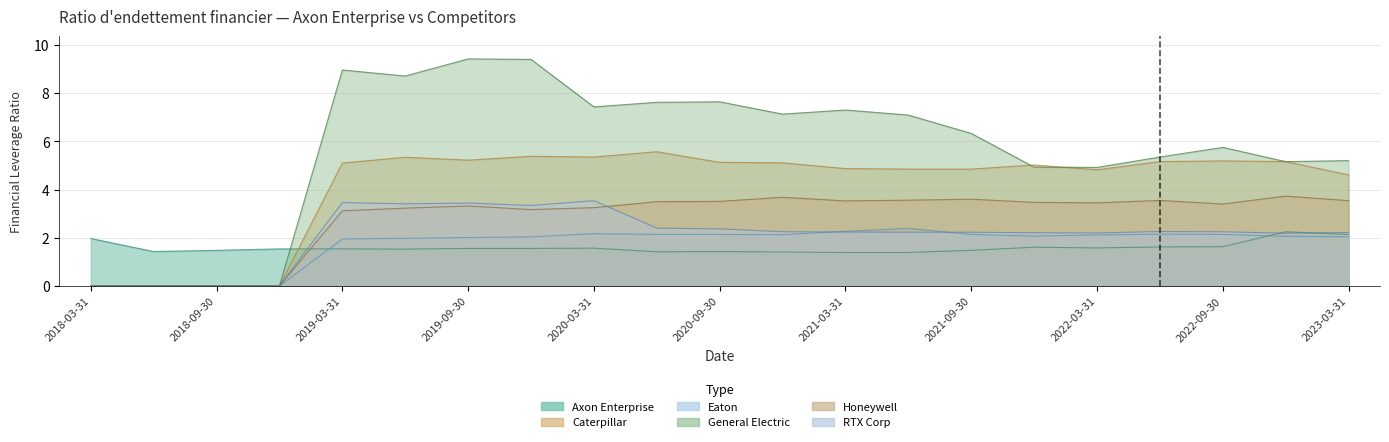

What are all the series names shown in the legend?

Axon Enterprise, Caterpillar, Eaton, General Electric, Honeywell, RTX Corp